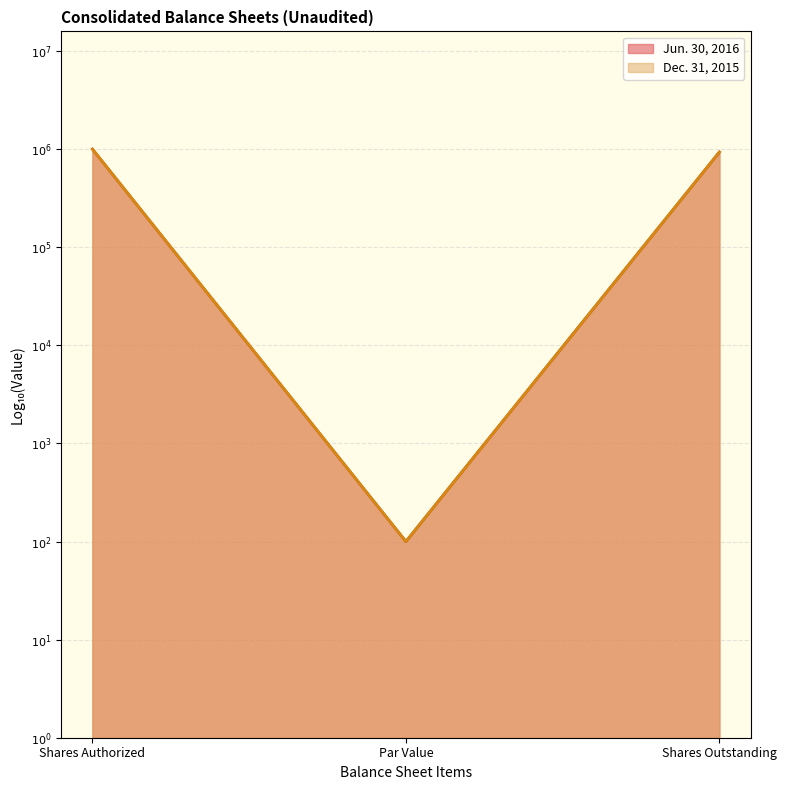

Reading left to right, transcribe all the data shown in this chart.

Jun. 30, 2016: Shares Authorized=6.0	Par Value=2.0	Shares Outstanding=6.0
Dec. 31, 2015: Shares Authorized=6.0	Par Value=2.0	Shares Outstanding=6.0